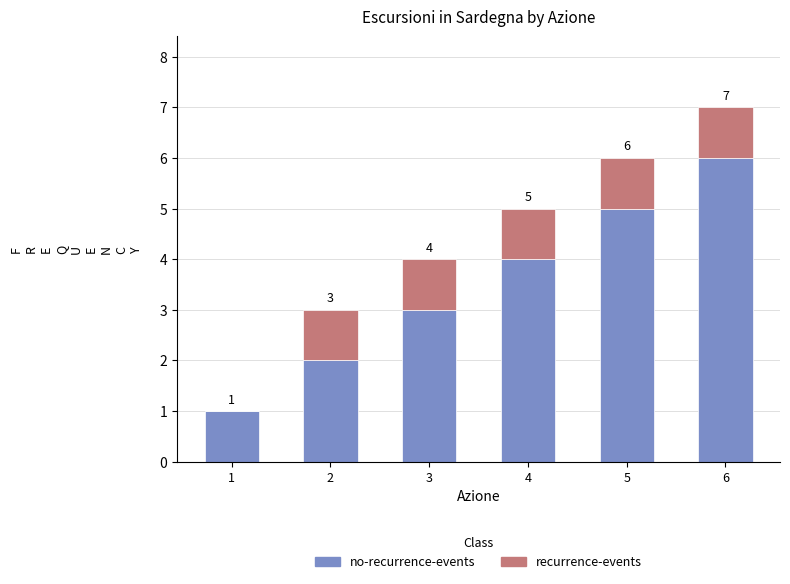

At which category is the sum across all series the highest?

6